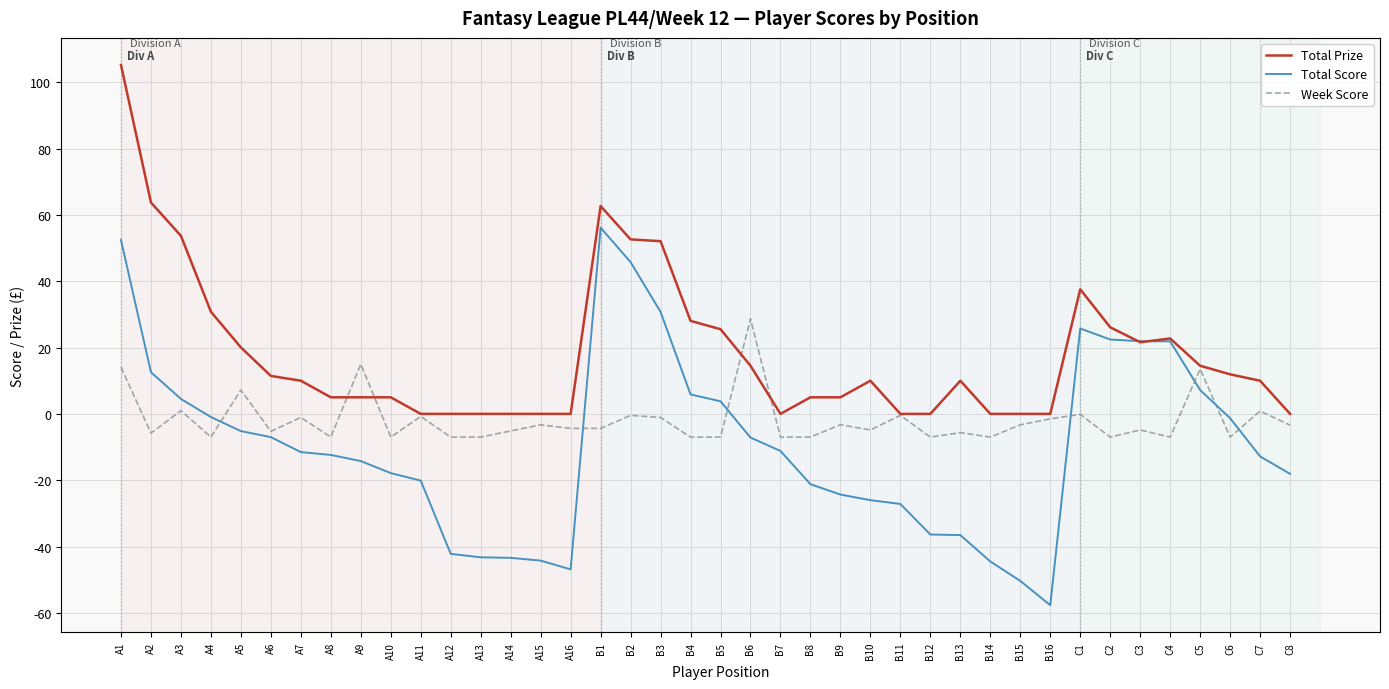

What is the maximum value for Total Score?

56.2